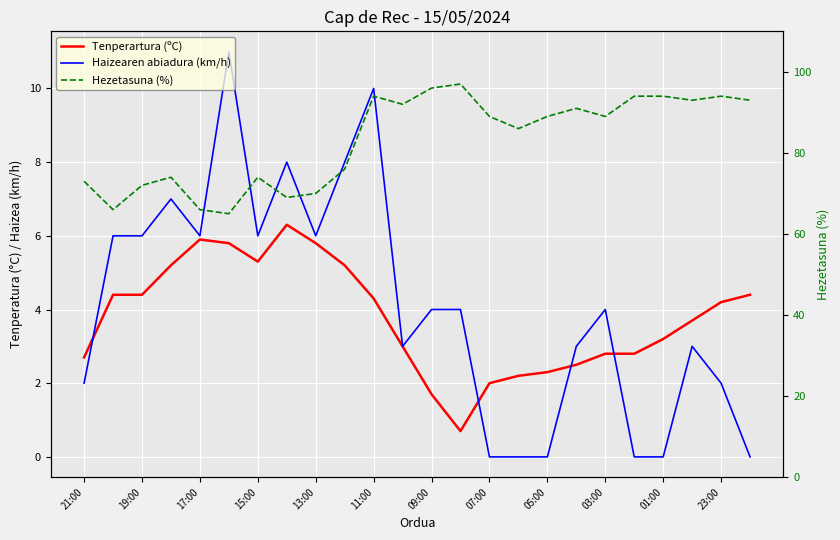

True or false: Hezetasuna (%) has a value of 139.5 at 13.

False